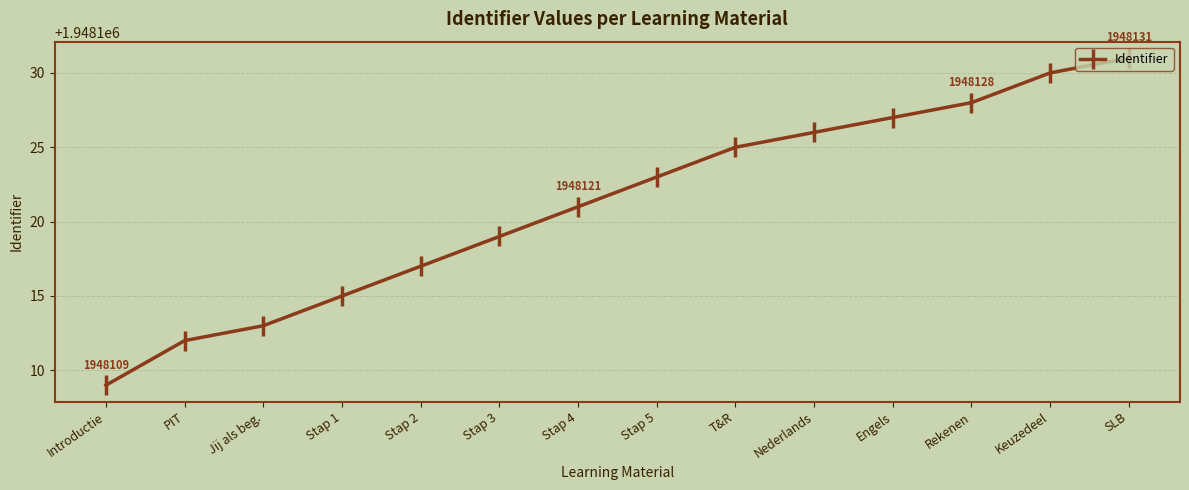

Which category has the highest value across all series?

SLB